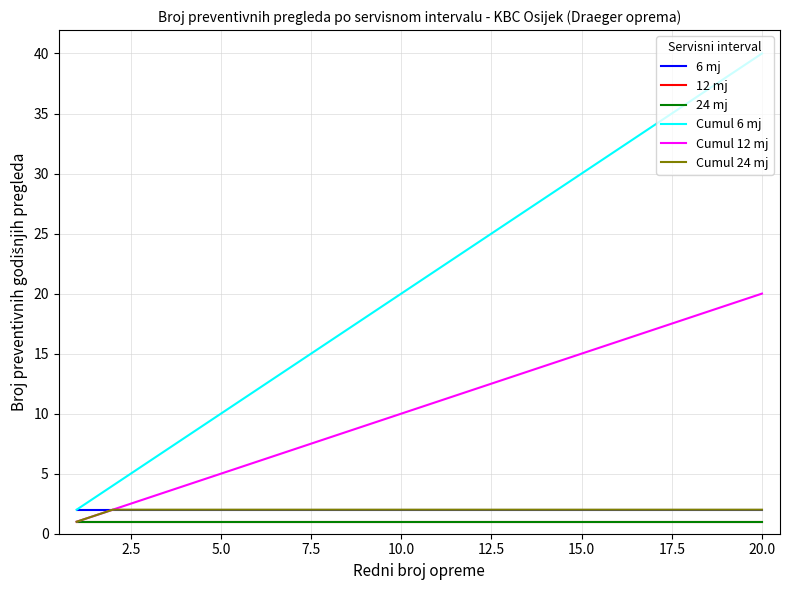

True or false: 24 mj has more than 2 interior local peaks.

False